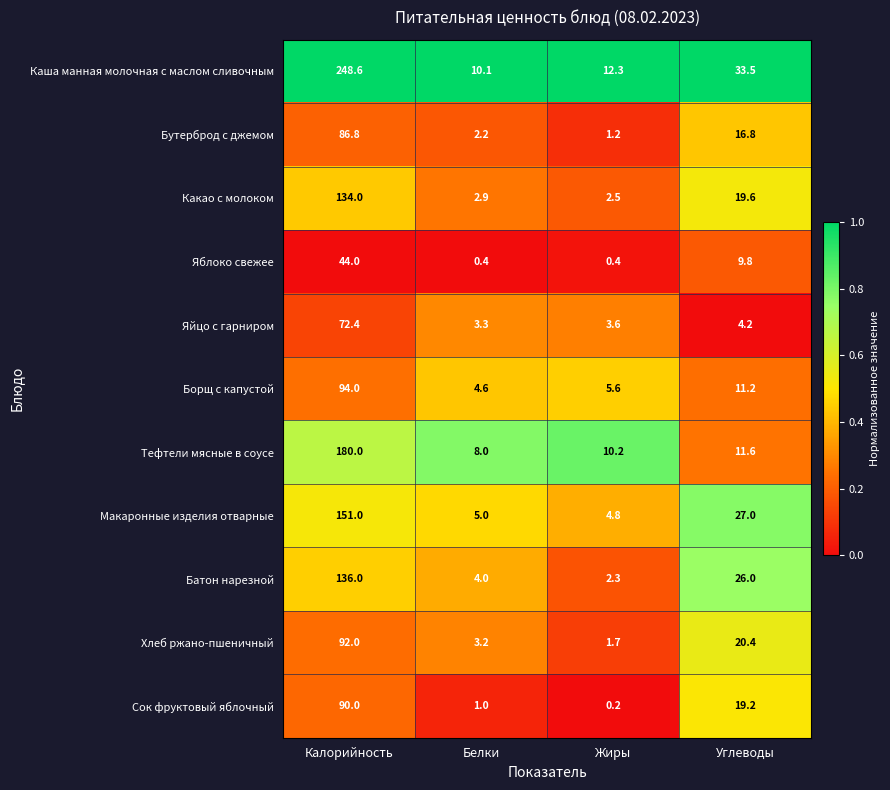

Between Калорийность and Жиры, which series saw the biggest shift?

Каша манная молочная с маслом сливочным